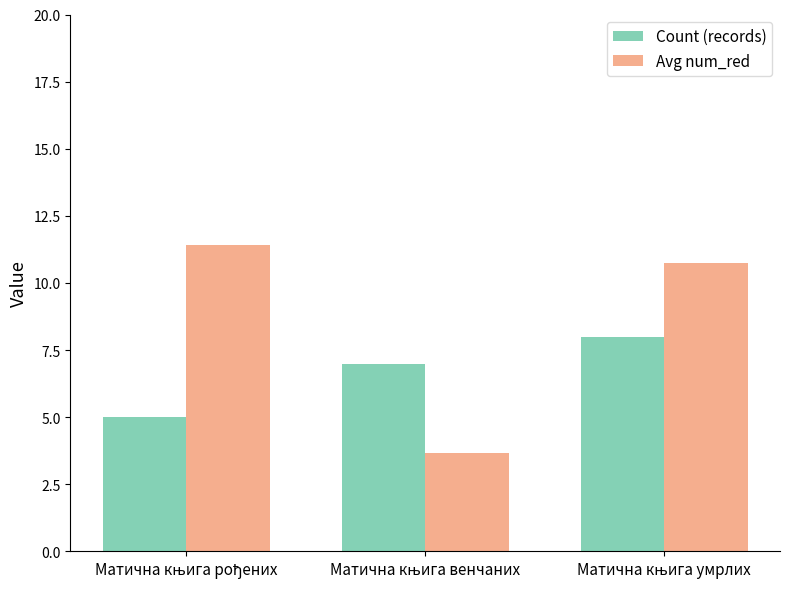

Which series has the largest range (max minus min)?

Avg num_red